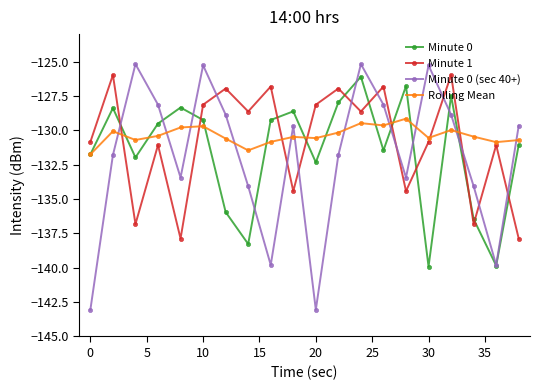

What is the difference between the maximum and minimum values in the Minute 0 series?

13.8